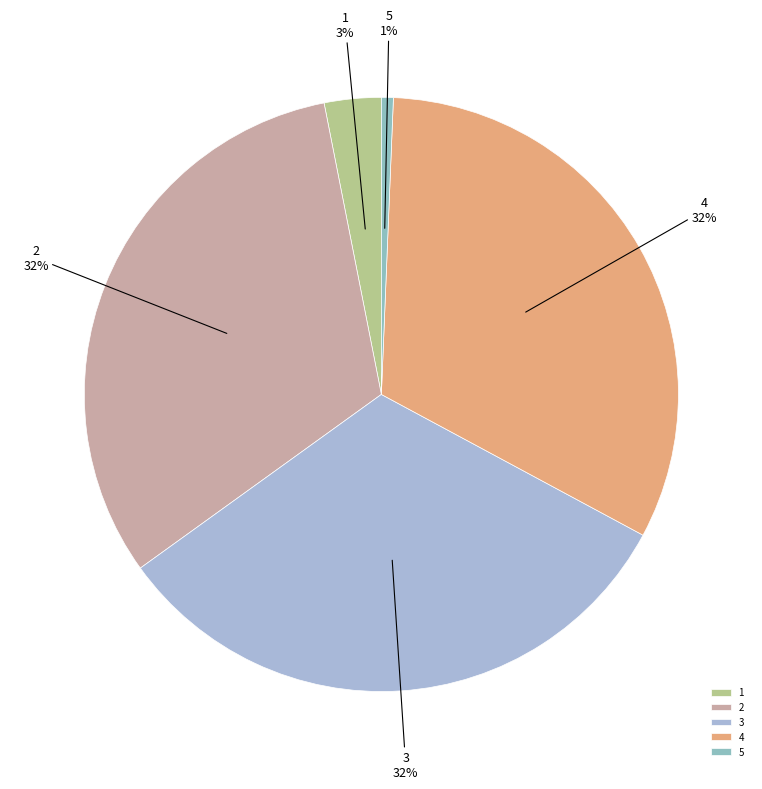

The 4 slice represents 32% of the pie. True or false?

True